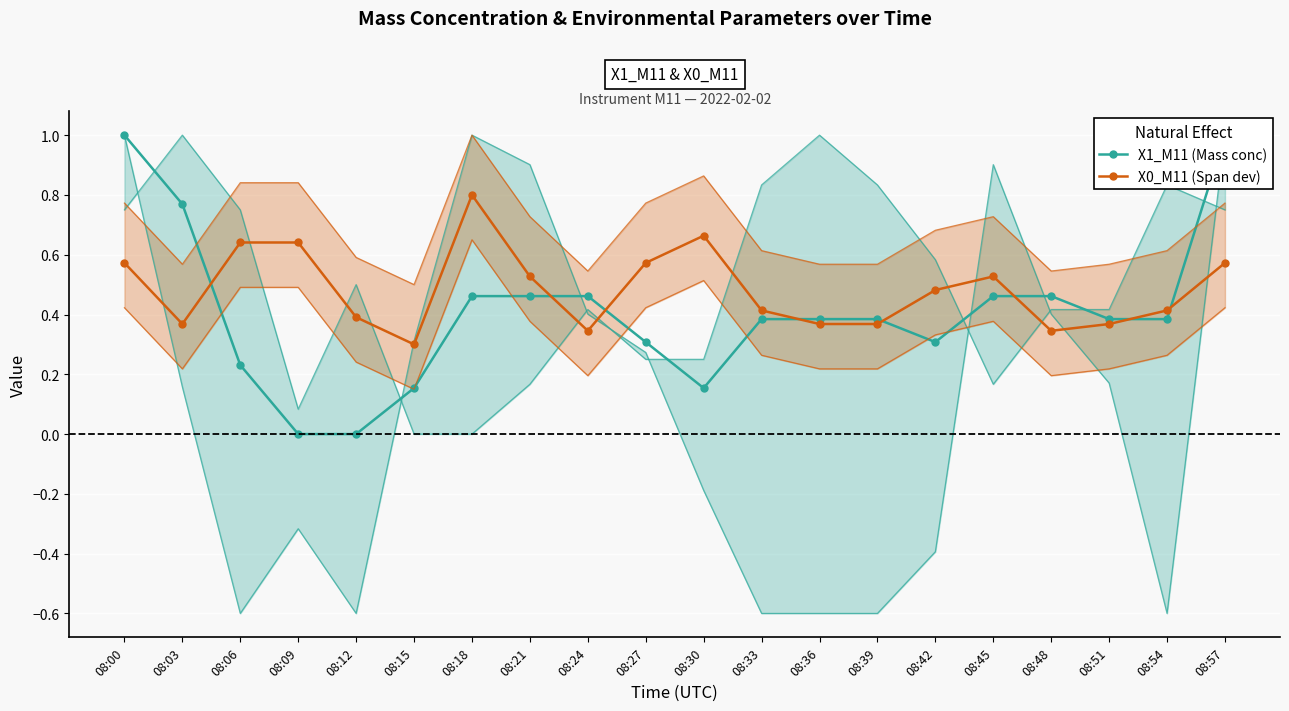

Reading left to right, transcribe all the data shown in this chart.

X1_M11 (Mass conc): 08:00=1.0	08:03=0.8	08:06=0.2	08:09=0.0	08:12=0.0	08:15=0.2	08:18=0.5	08:21=0.5	08:24=0.5	08:27=0.3	08:30=0.2	08:33=0.4	08:36=0.4	08:39=0.4	08:42=0.3	08:45=0.5	08:48=0.5	08:51=0.4	08:54=0.4	08:57=1.0
X0_M11 (Span dev): 08:00=0.6	08:03=0.4	08:06=0.6	08:09=0.6	08:12=0.4	08:15=0.3	08:18=0.8	08:21=0.5	08:24=0.3	08:27=0.6	08:30=0.7	08:33=0.4	08:36=0.4	08:39=0.4	08:42=0.5	08:45=0.5	08:48=0.3	08:51=0.4	08:54=0.4	08:57=0.6